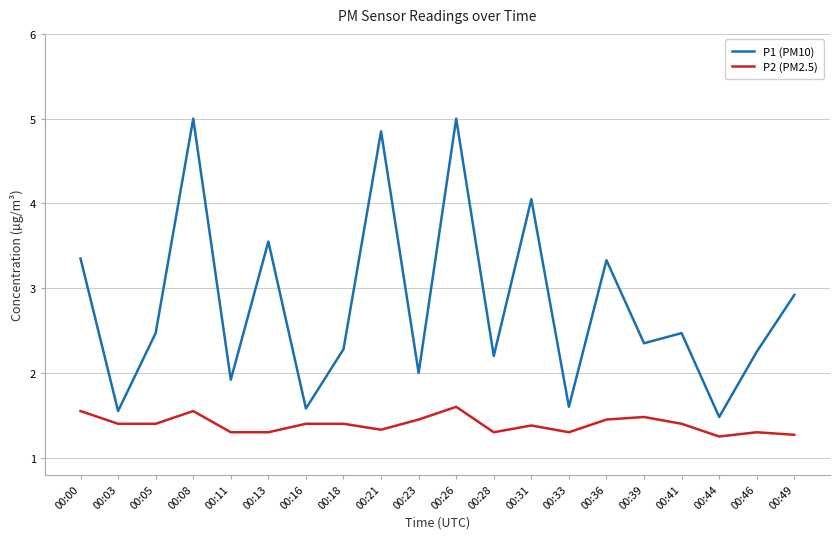

The P2 (PM2.5) series shows 0.7 at 00:11. True or false?

False